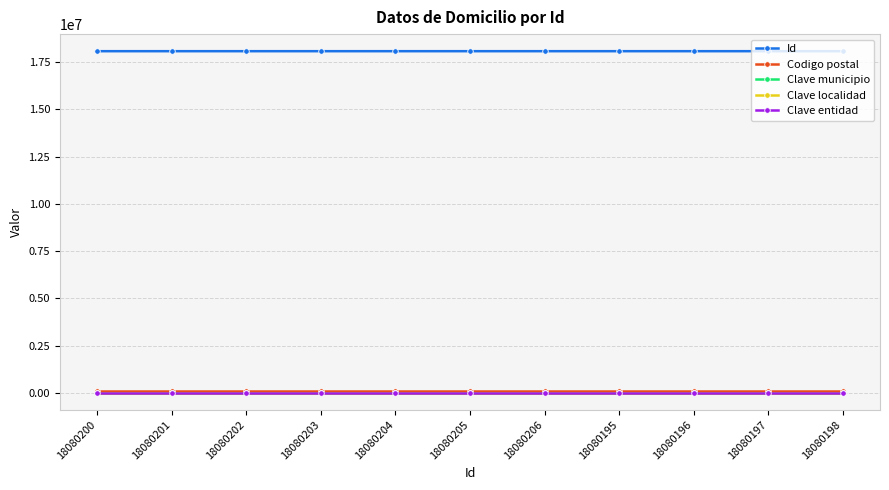

True or false: Clave localidad has a value of 1 at 18080205.

True